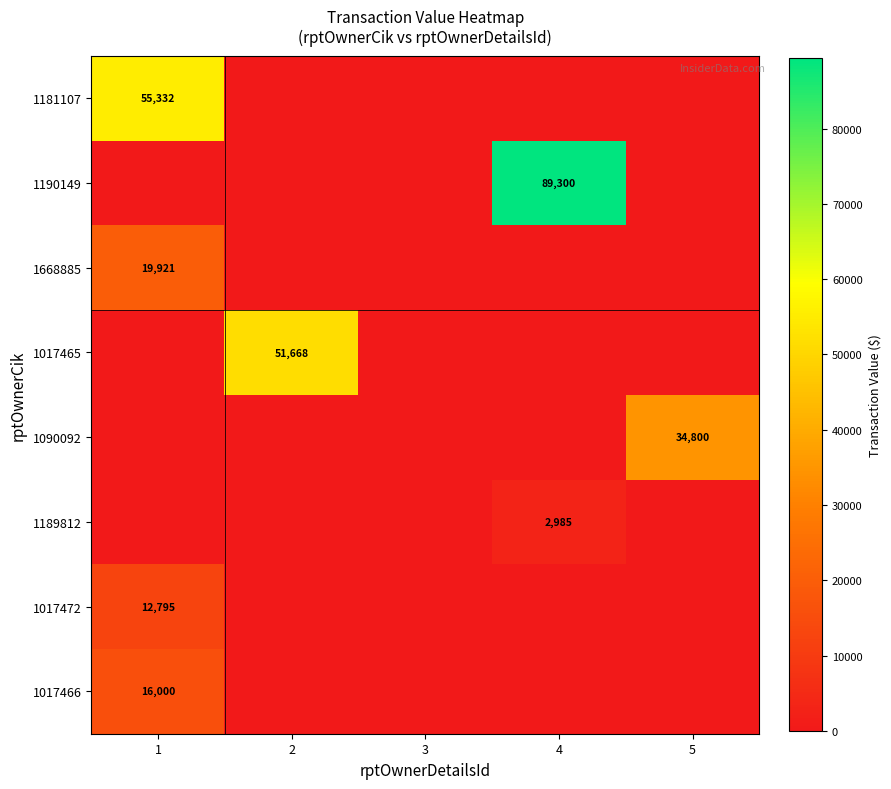

Rank the series at 5 from lowest to highest value.

1181107, 1190149, 1668885, 1017465, 1189812, 1017472, 1017466, 1090092